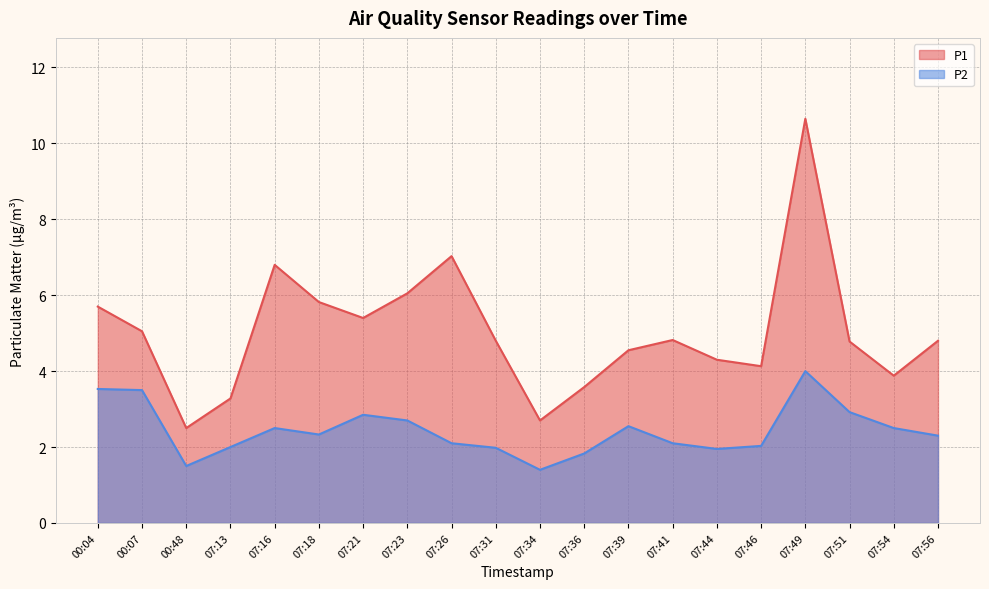

Between 00:48 and 07:36, which is larger?

07:36